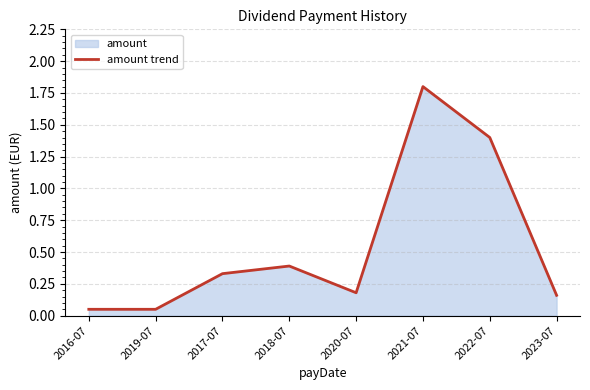

What is the average value?

0.5